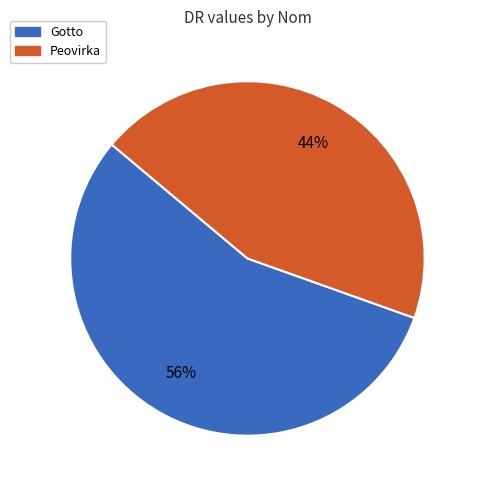

Rank the categories by value from highest to lowest.

Gotto, Peovirka